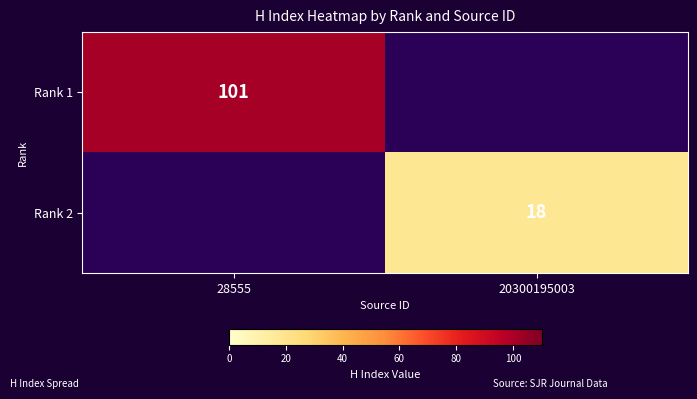

At which category is the sum across all series the highest?

28555